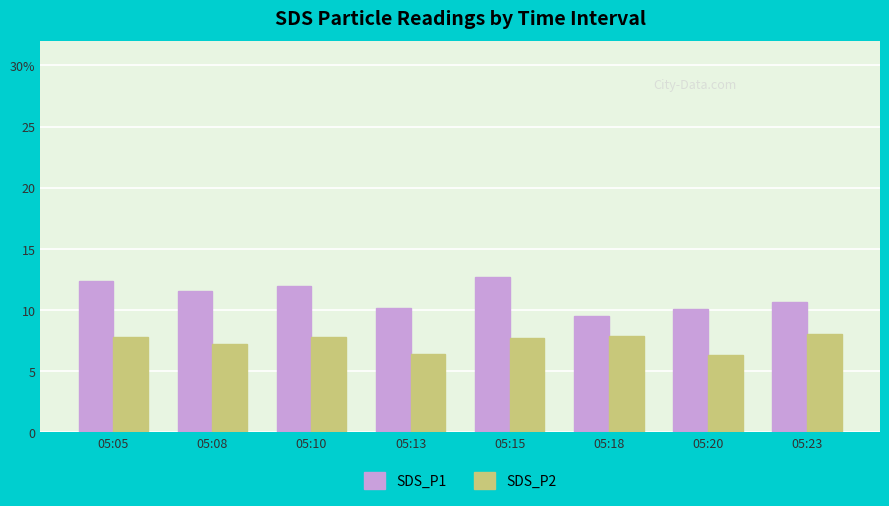

Reading left to right, list all the values displayed in this chart.

SDS_P1: 12.4	11.6	11.9	10.2	12.7	9.5	10.1	10.6
SDS_P2: 7.8	7.2	7.8	6.4	7.8	7.9	6.3	8.1